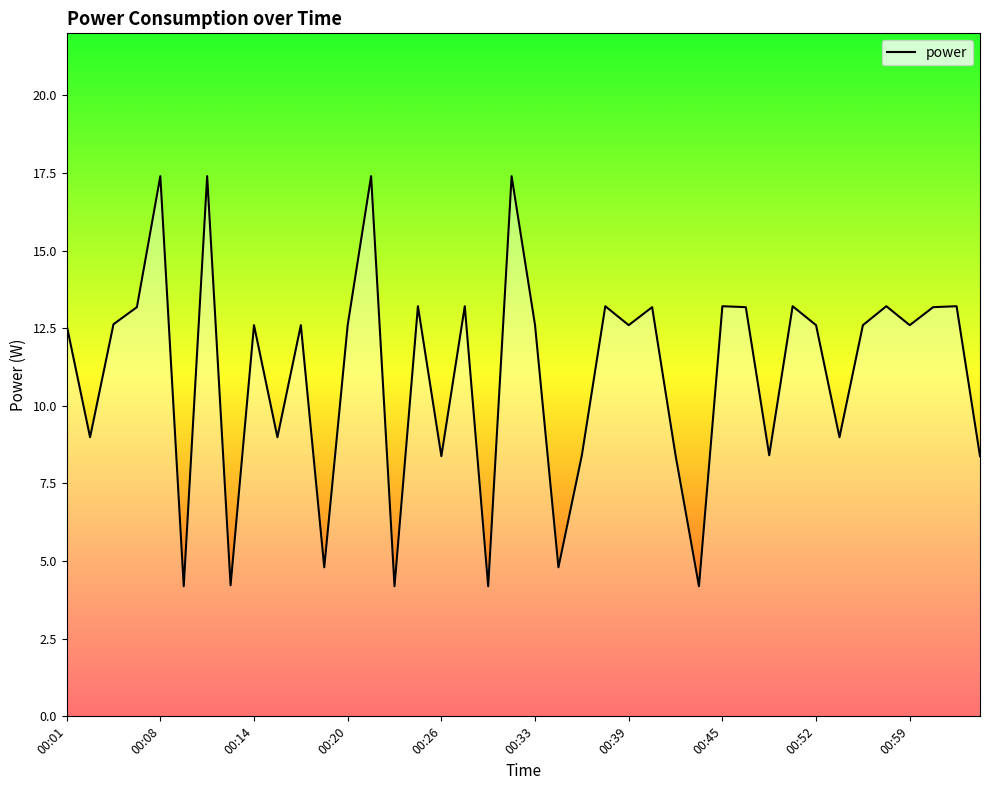

What is the maximum value shown in the chart?

17.4